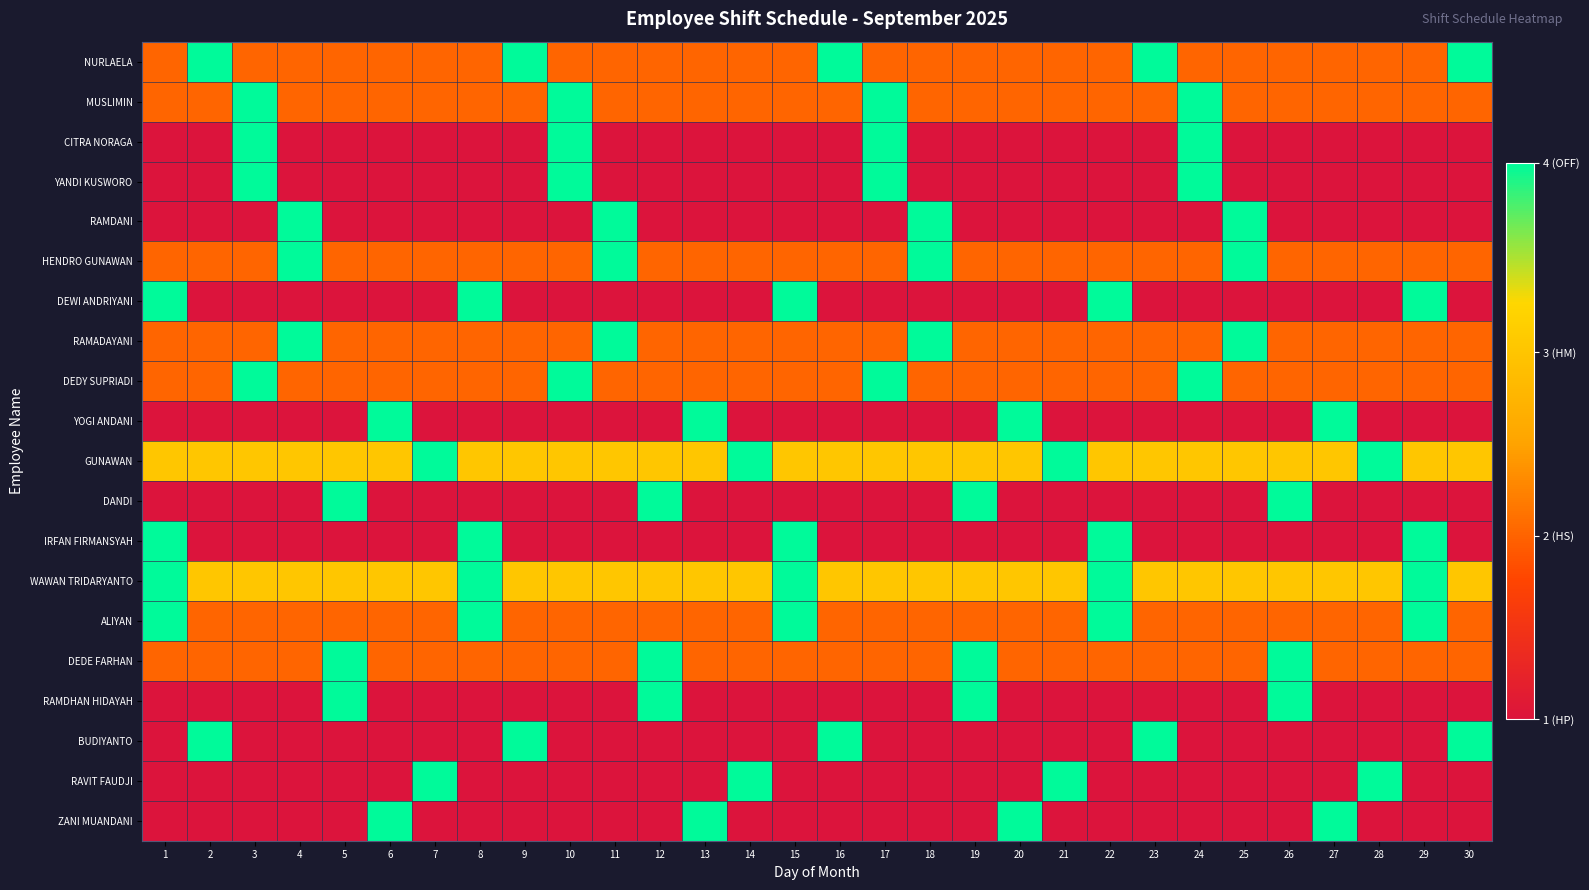

At which category is the sum across all series the highest?

3